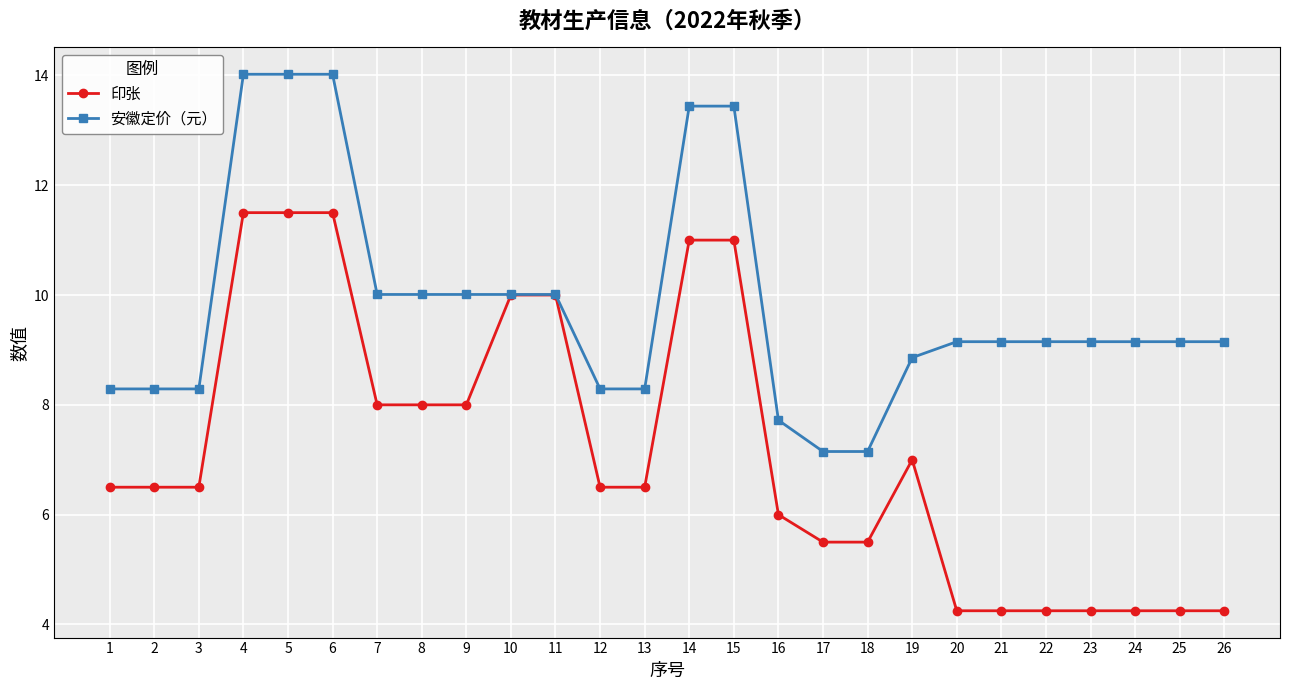

True or false: 印张 has a value of 11.5 at 4.

True